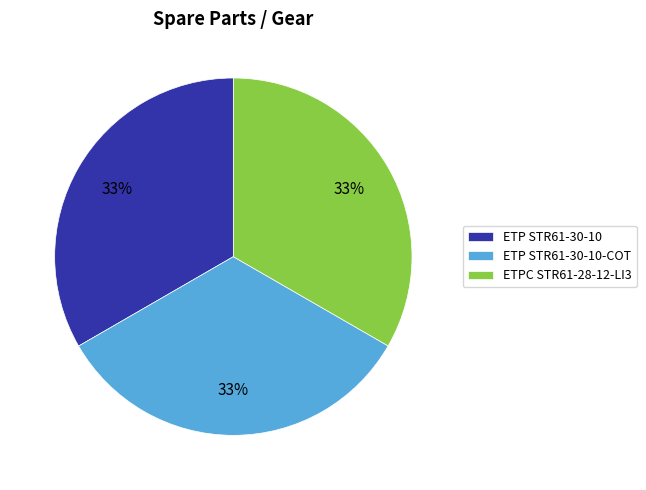

What percentage is the ETP STR61-30-10 slice, to the nearest percent?

33%